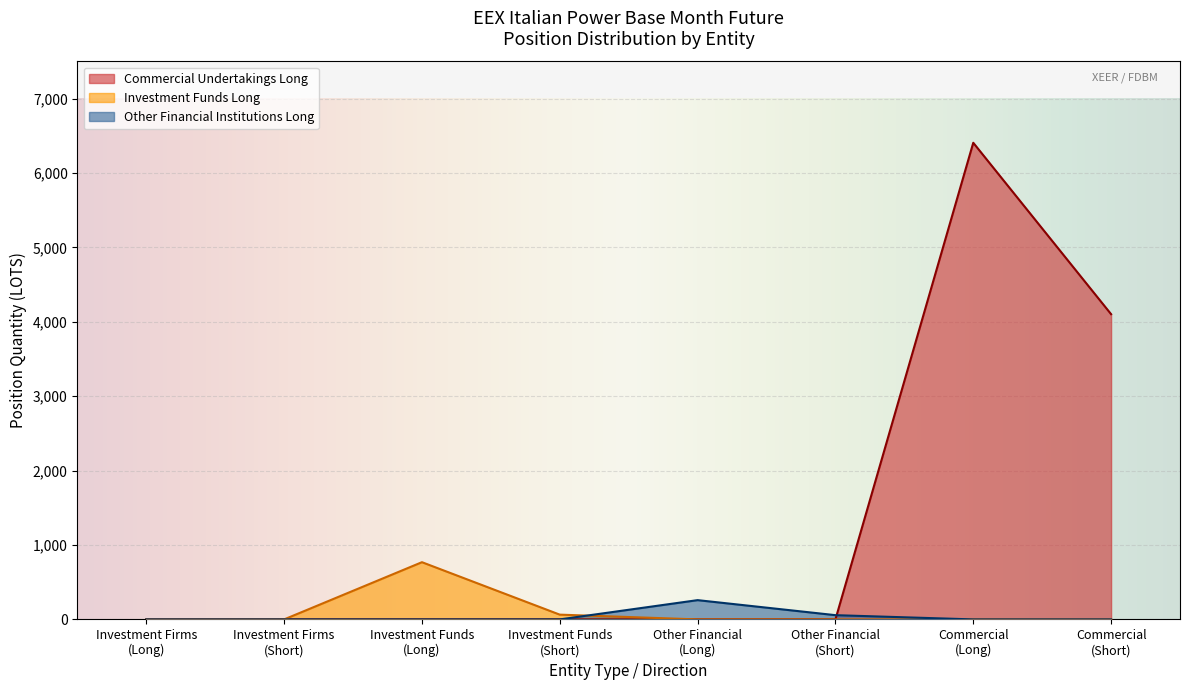

Rank the series by their maximum value, from highest to lowest.

Commercial Undertakings Long, Investment Funds Long, Other Financial Institutions Long